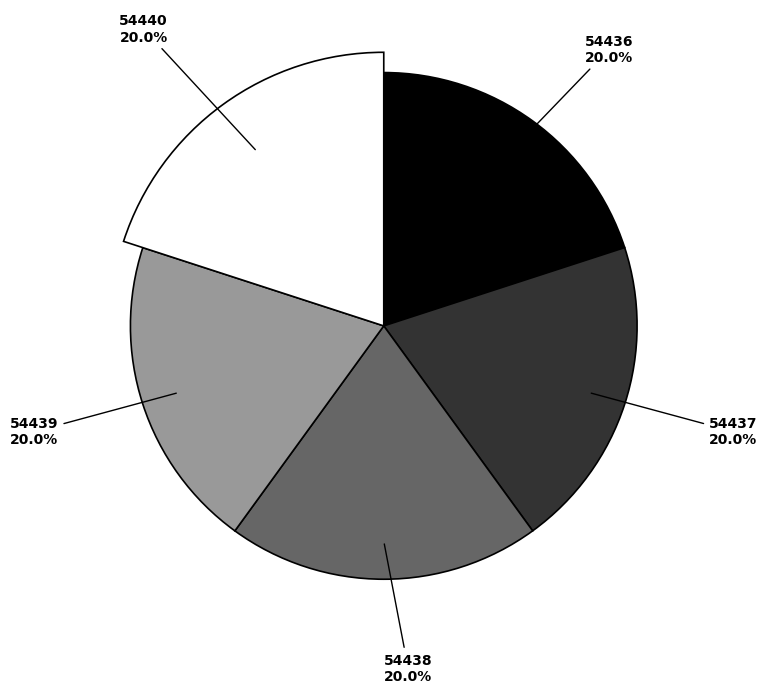

Which slice is the largest?

54440